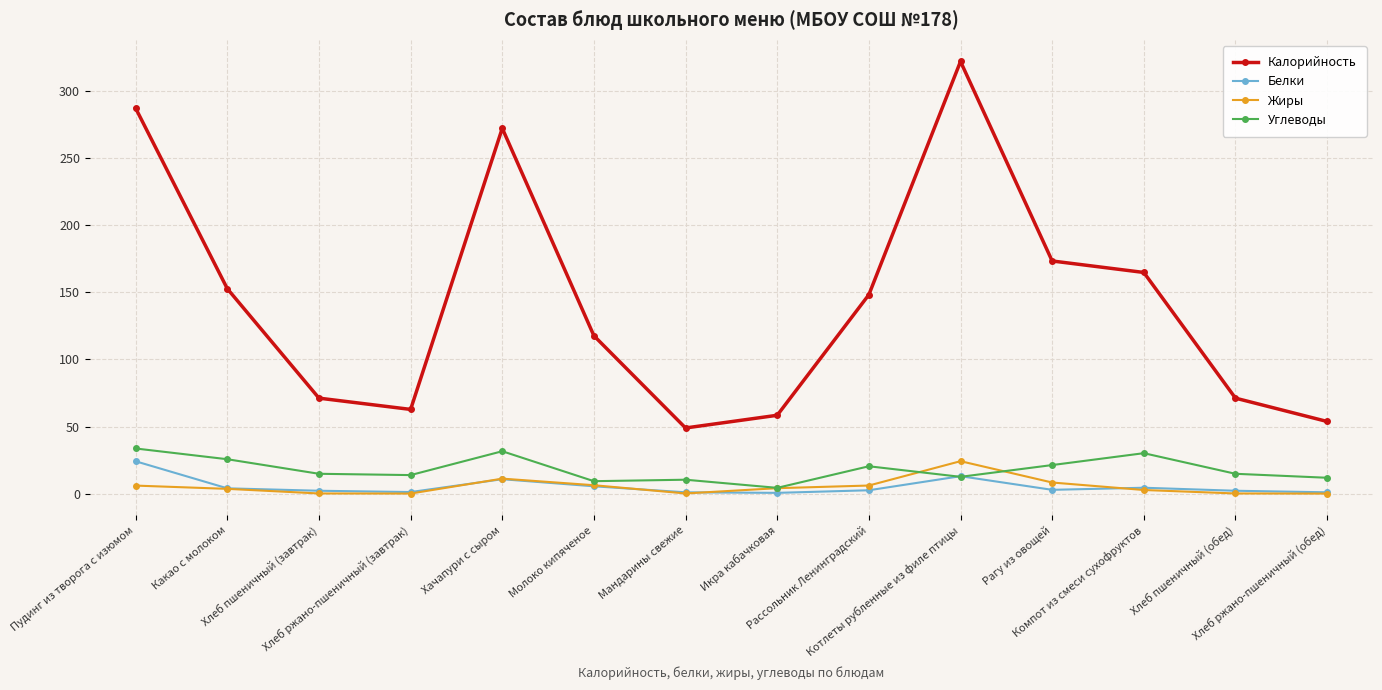

In Калорийность, how many points are lower than both neighbors (excluding endpoints)?

2